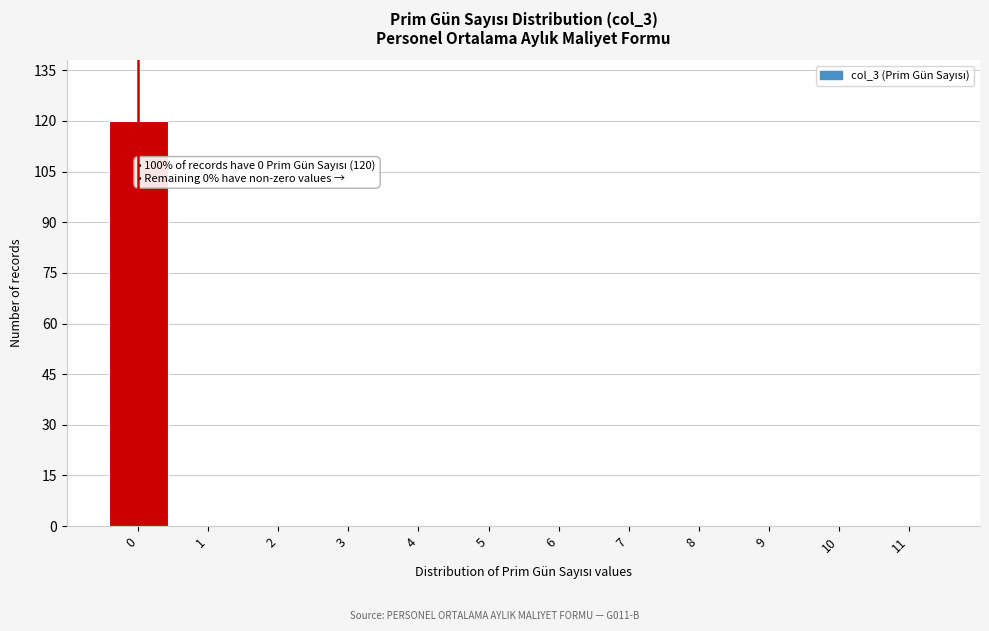

Reading left to right, what are all the values shown in this chart?

0=120	1=0	2=0	3=0	4=0	5=0	6=0	7=0	8=0	9=0	10=0	11=0